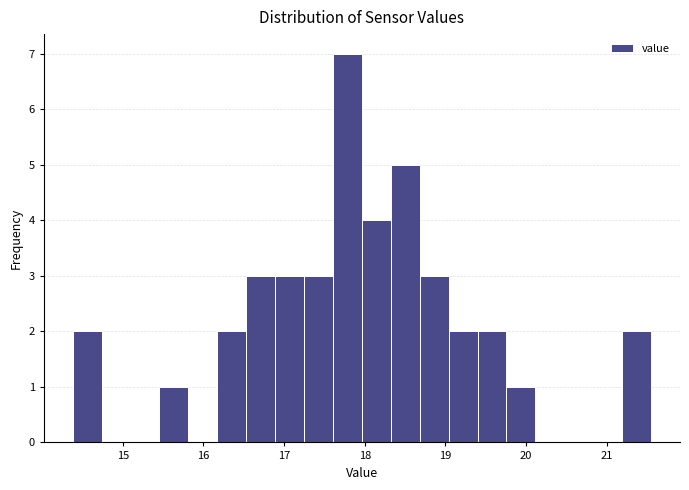

Around what value on the x-axis is the tallest bar? Give the approximate position of its centre, as read against the axis.

17.8